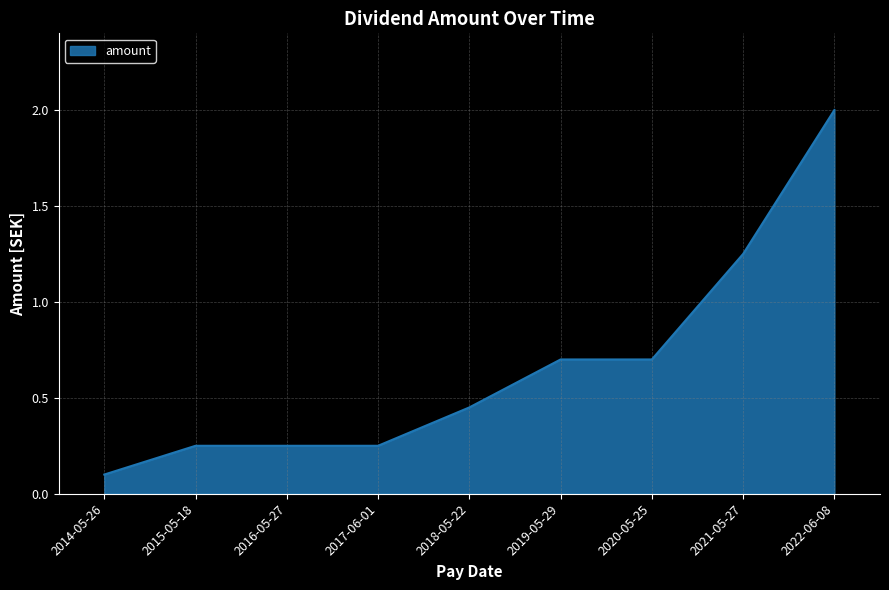

Does the chart have visible grid lines?

Yes